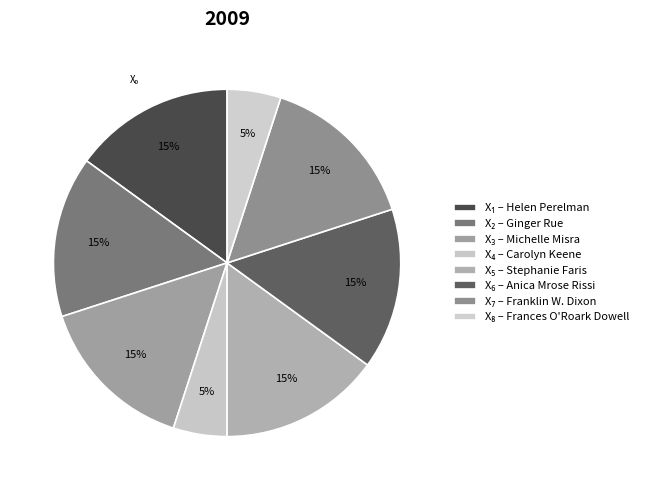

To the nearest percent, what is the difference between the largest and smallest slice percentages?

10%